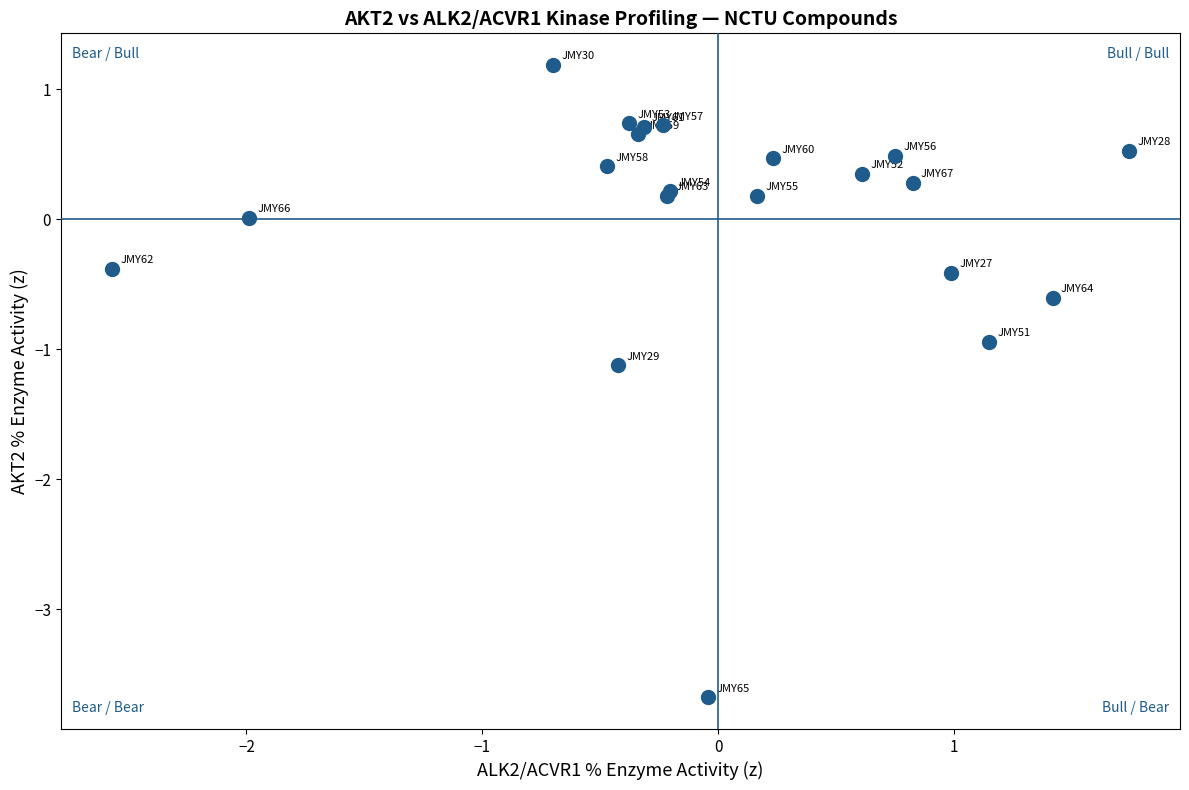

What Y value in the scatter plot is closest to -1?

-0.9